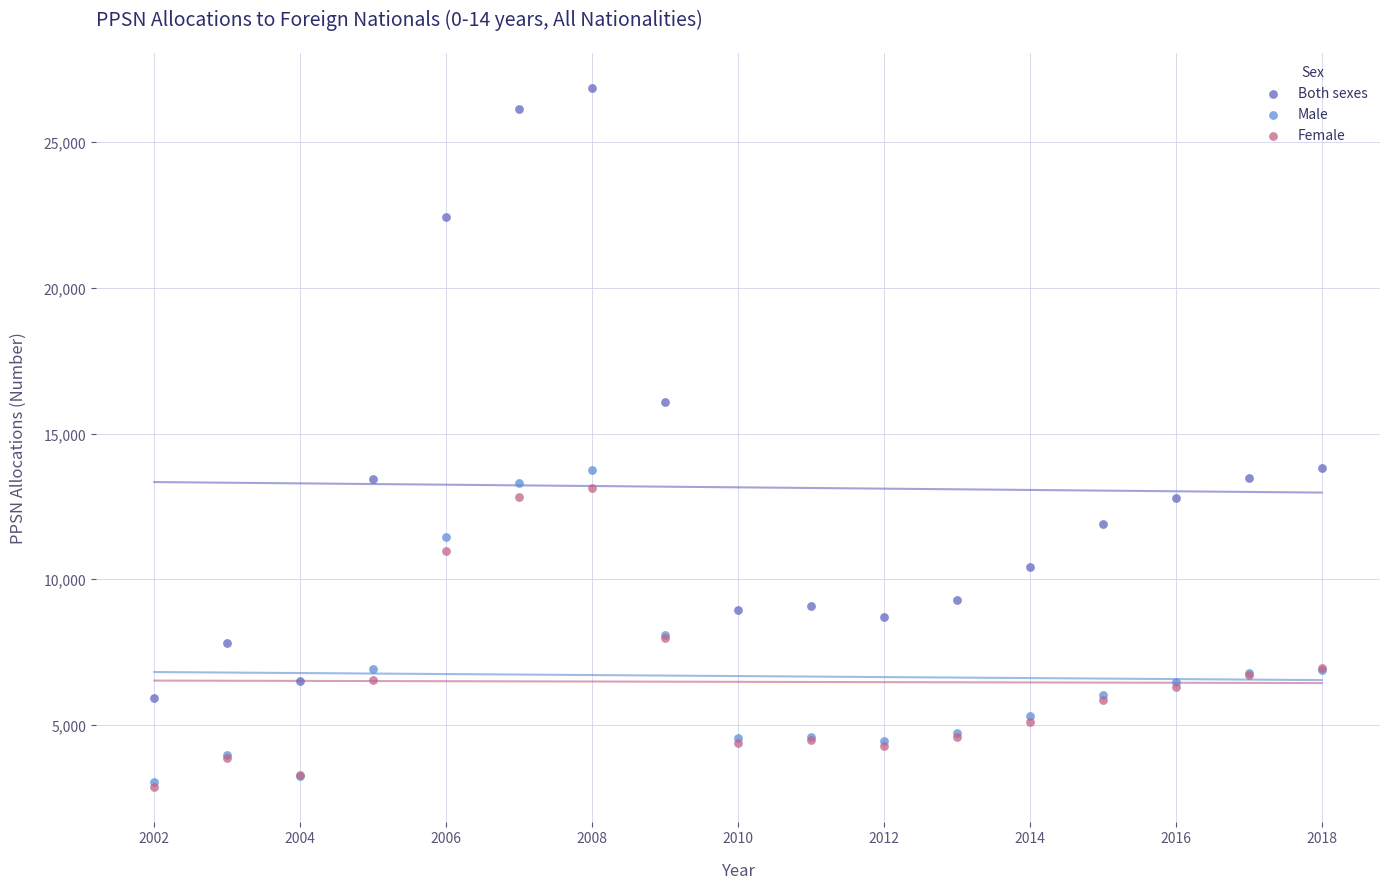

What are all the series names shown in the legend?

Both sexes, Male, Female